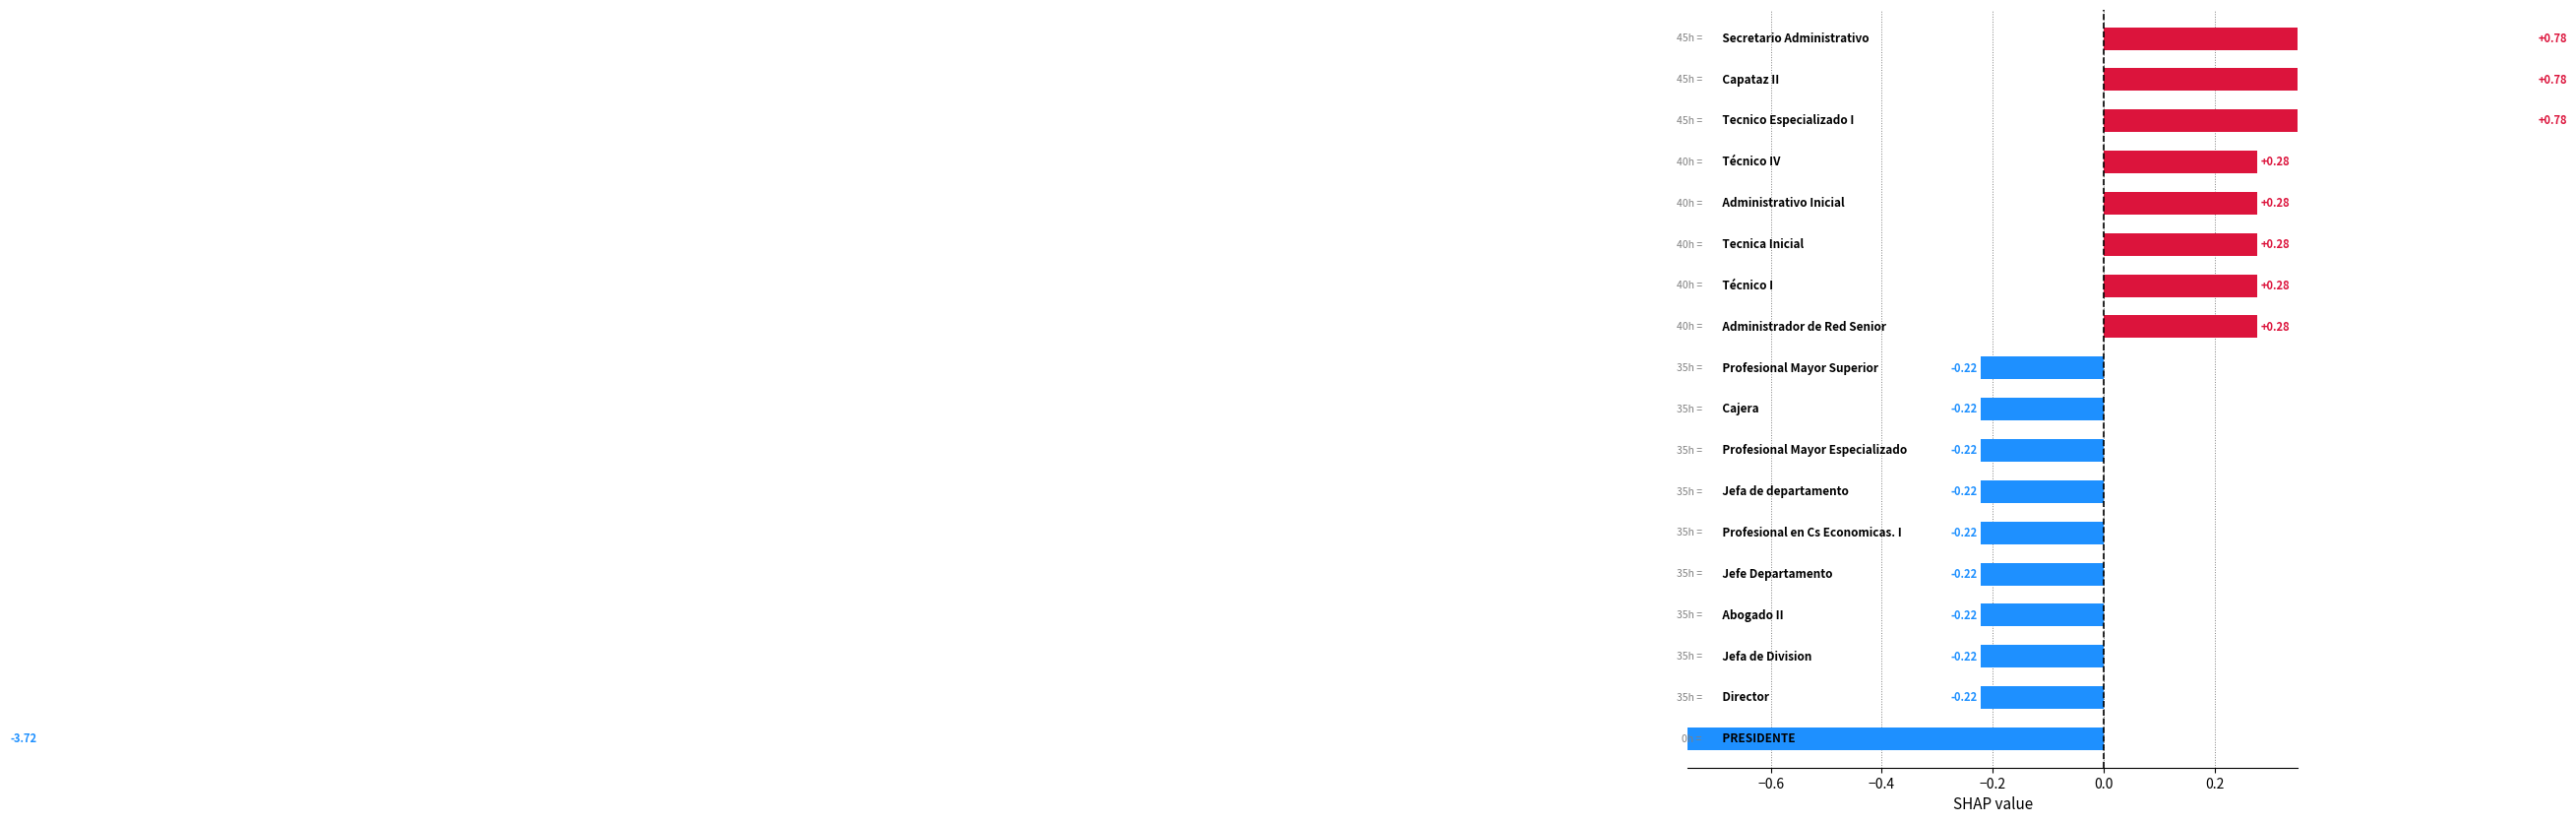

How many values are below 0?

10